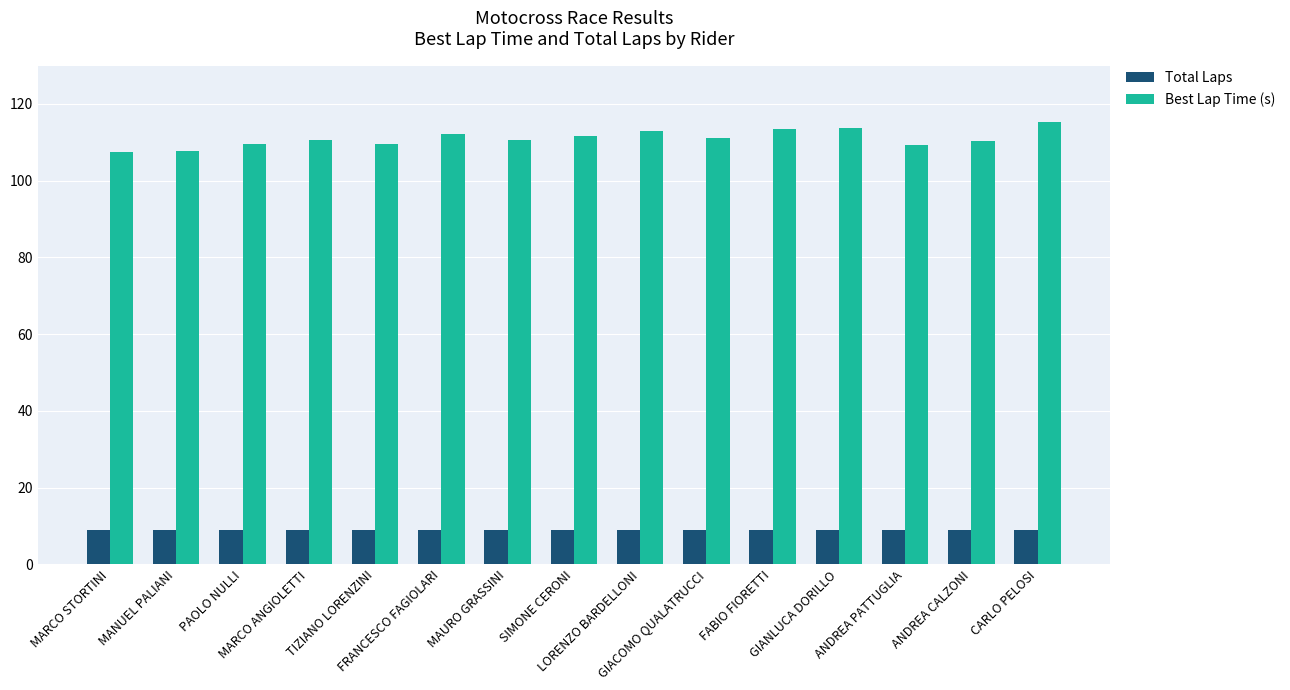

What is the label of the 15th bar from the left?

CARLO PELOSI